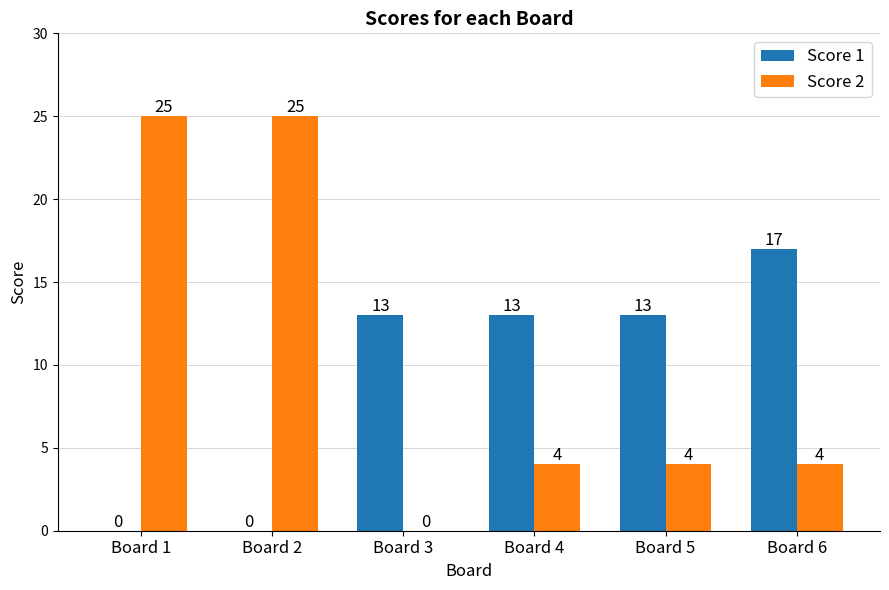

Which series has the largest total across all categories?

Score 2